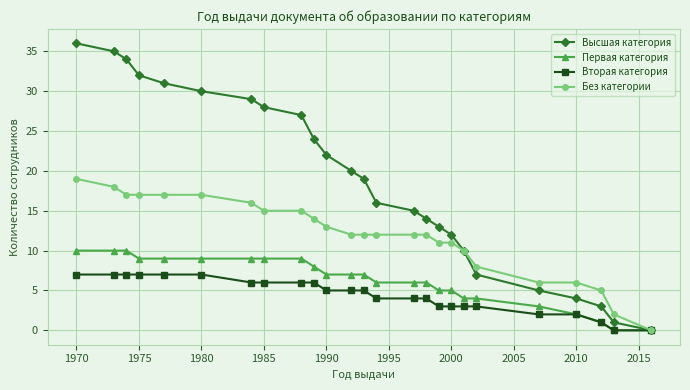

How many lines are shown in the chart?

4